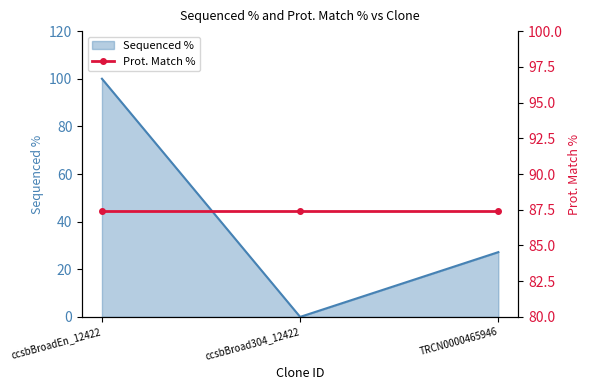

How many lines are shown in the chart?

1